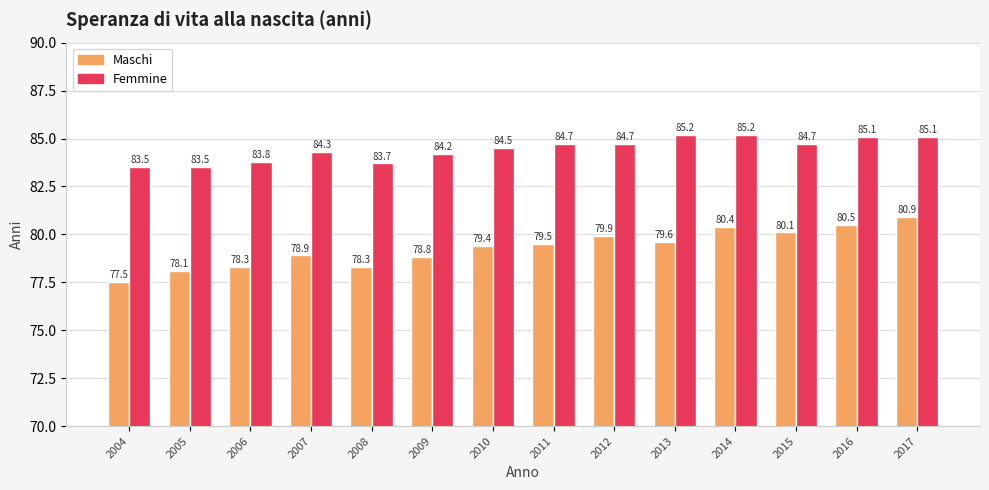

What is the average value of the Maschi series?

79.3